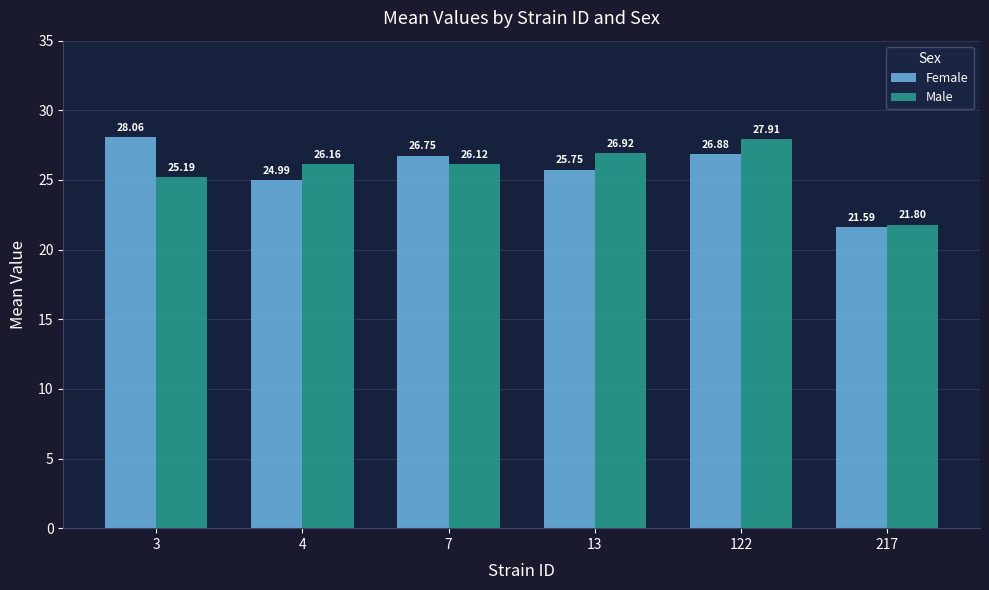

Where does the Female series first go above 26?

3